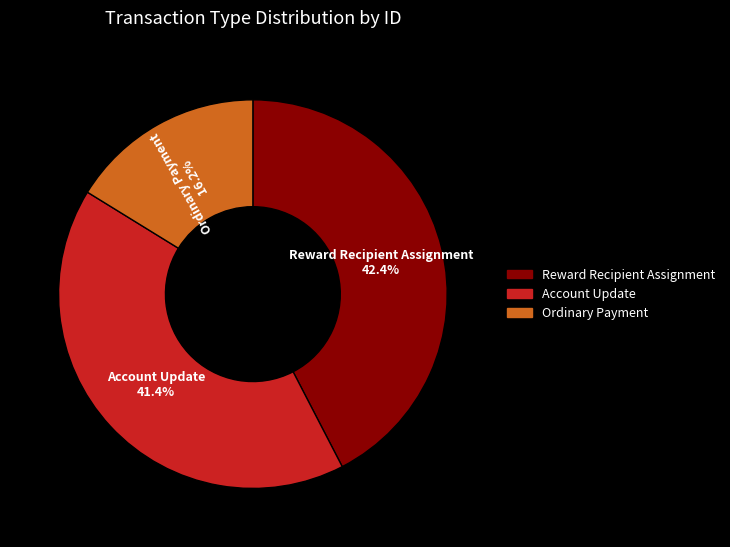

To the nearest percent, what percentage of the pie is Reward Recipient Assignment?

42%